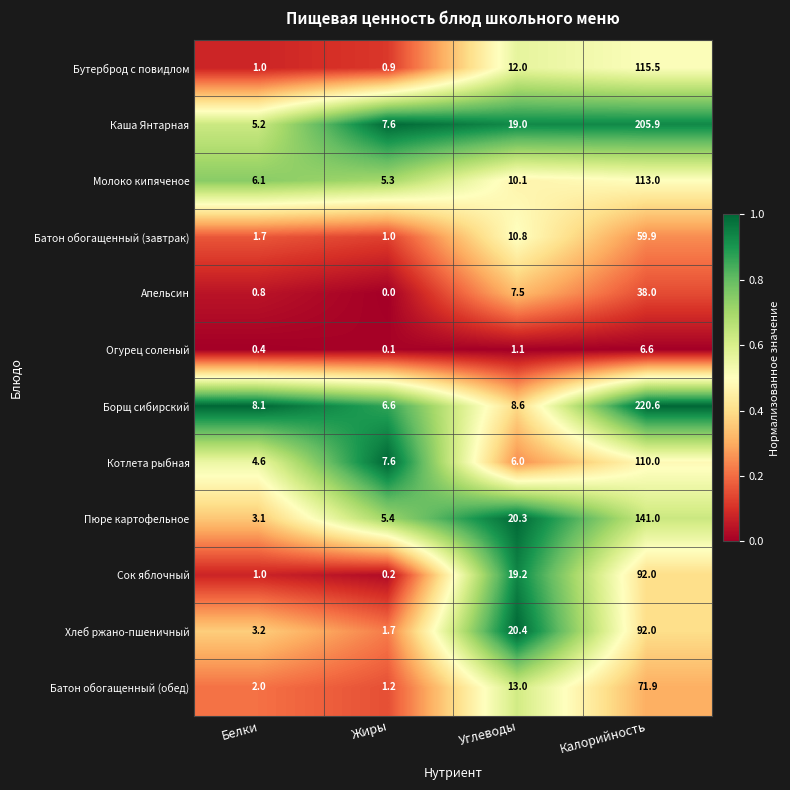

What is the maximum value shown in the chart?

220.6